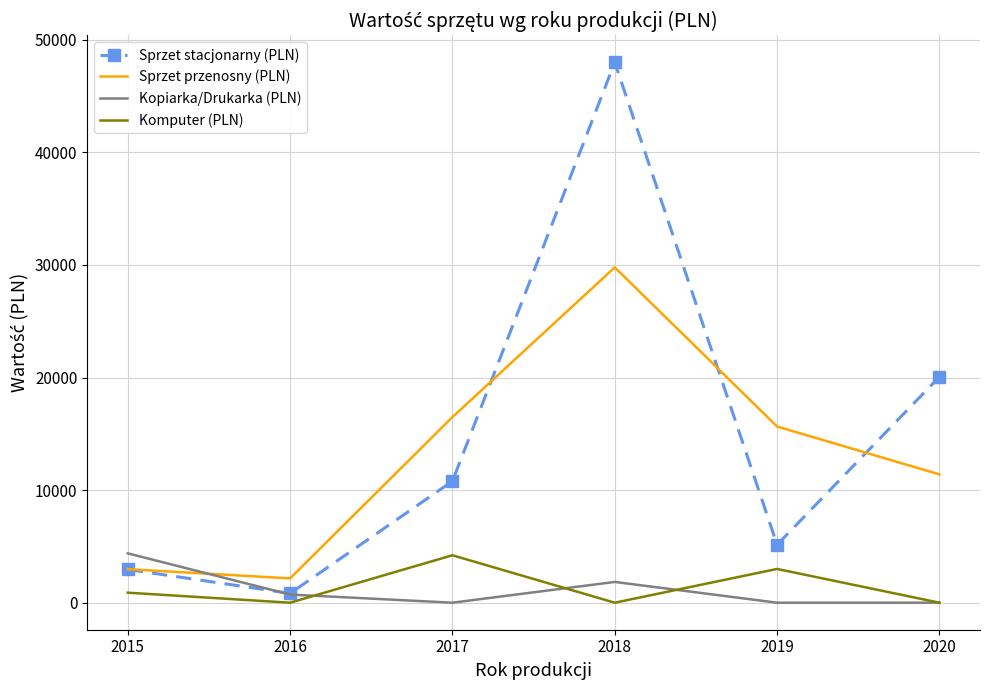

What is the average value of the Kopiarka/Drukarka (PLN) series?

1158.9